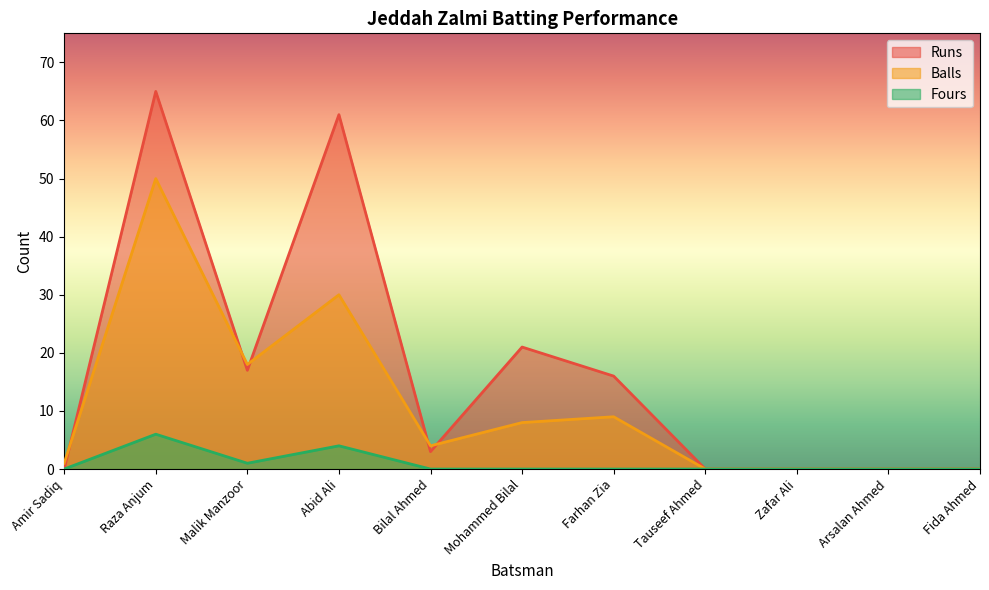

What are all the series names shown in the legend?

Runs, Balls, Fours